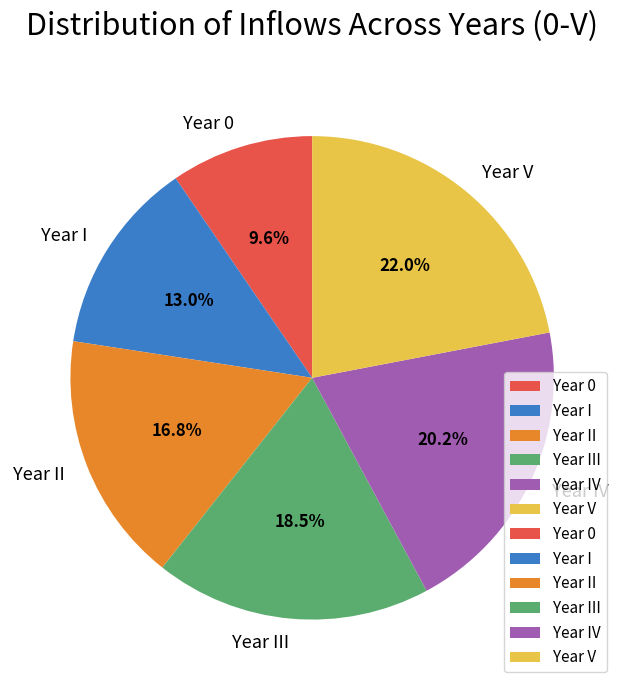

Which category has the smallest portion of the pie?

Year 0